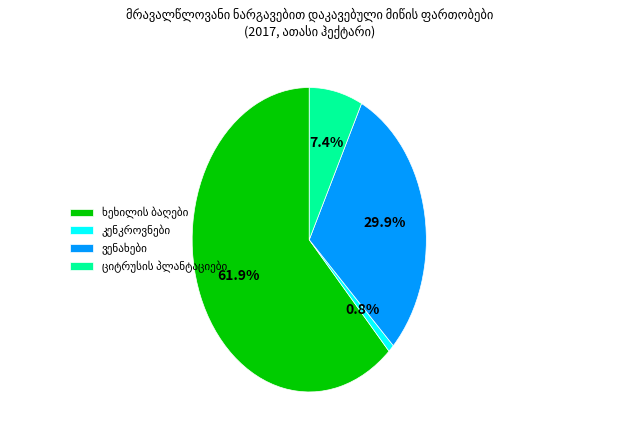

Is there a majority slice in this chart?

Yes